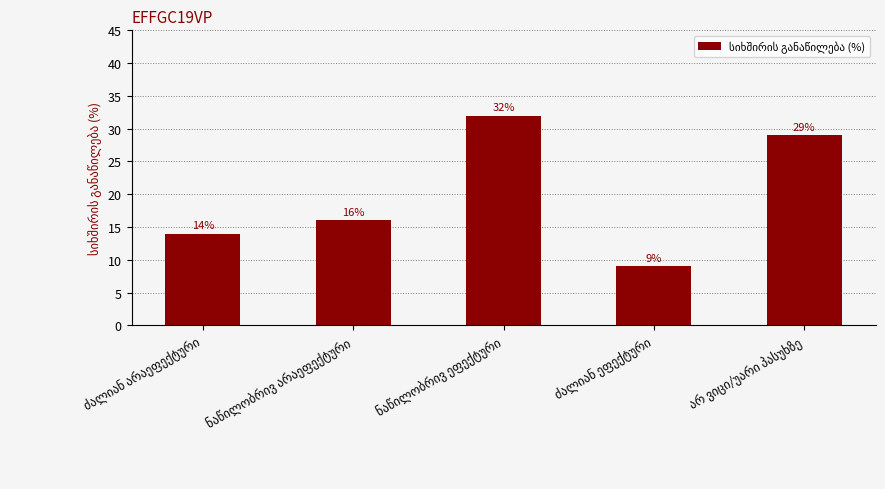

What is the difference between the second highest and minimum values?

20